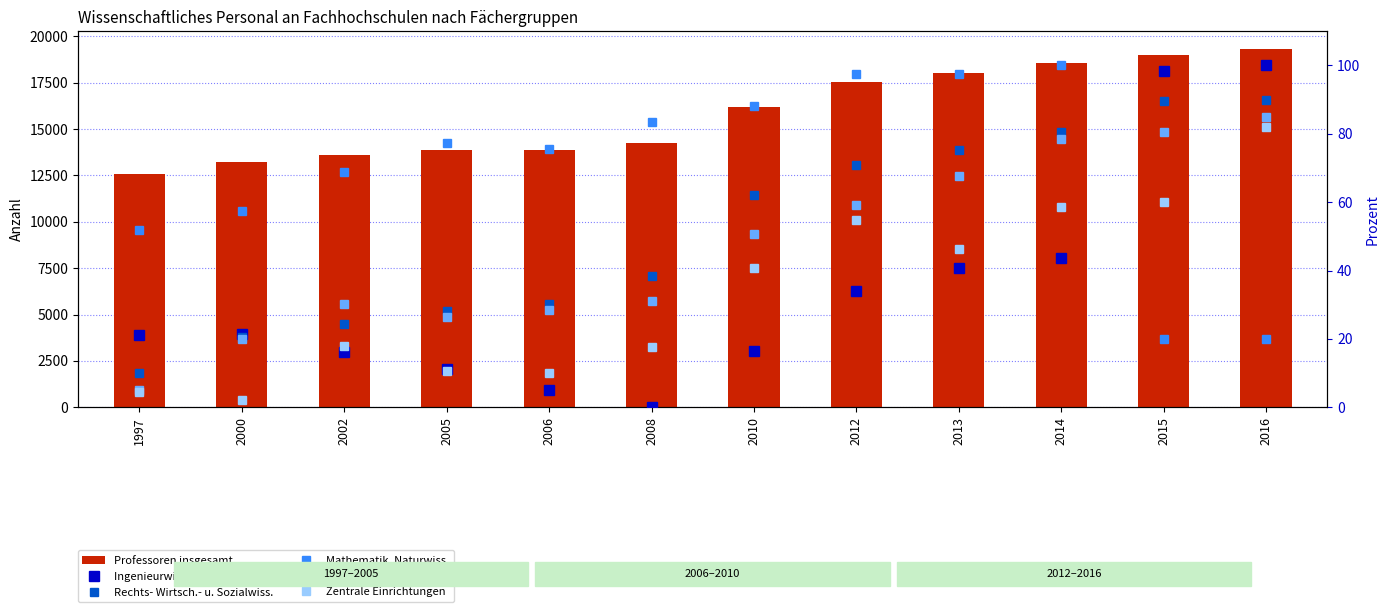

Which series changed the most between 1997 and 2006?

Professoren insgesamt